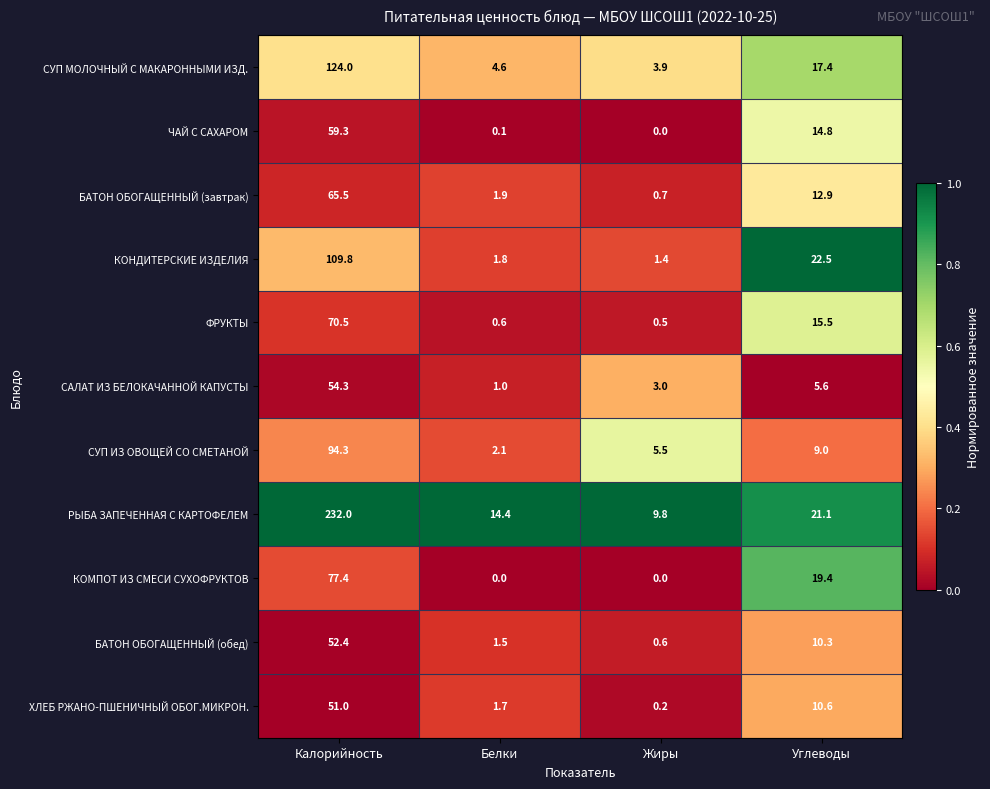

What is the total value across all series at Калорийность?

990.5